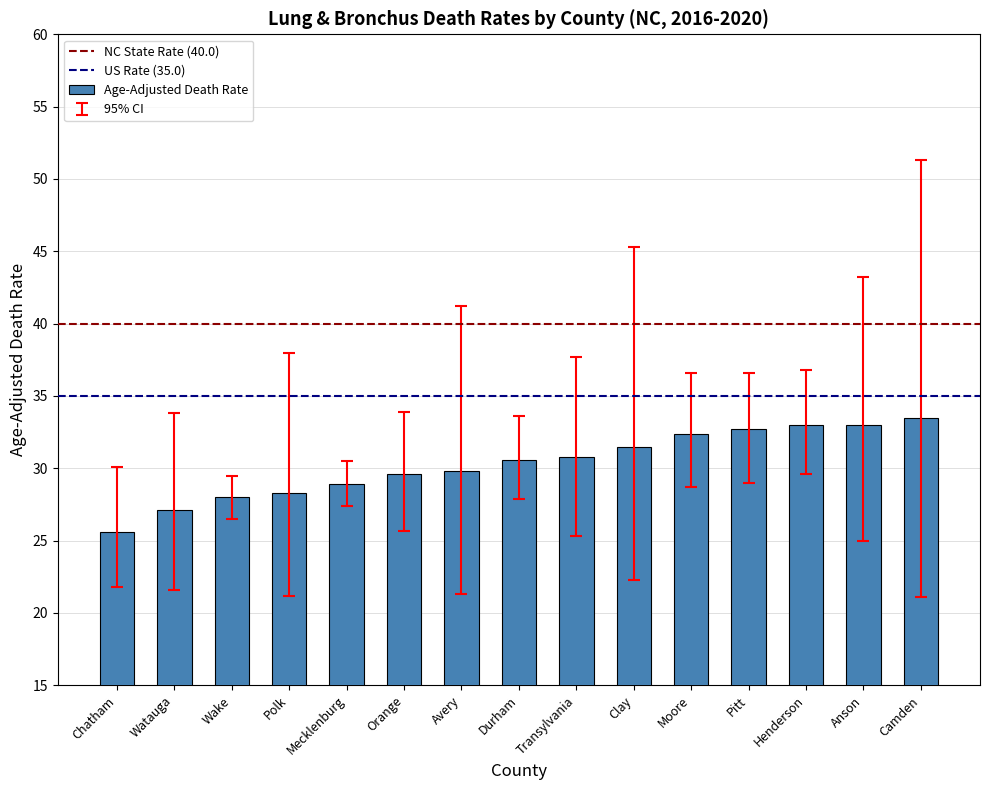

Read the value at Clay.

31.5